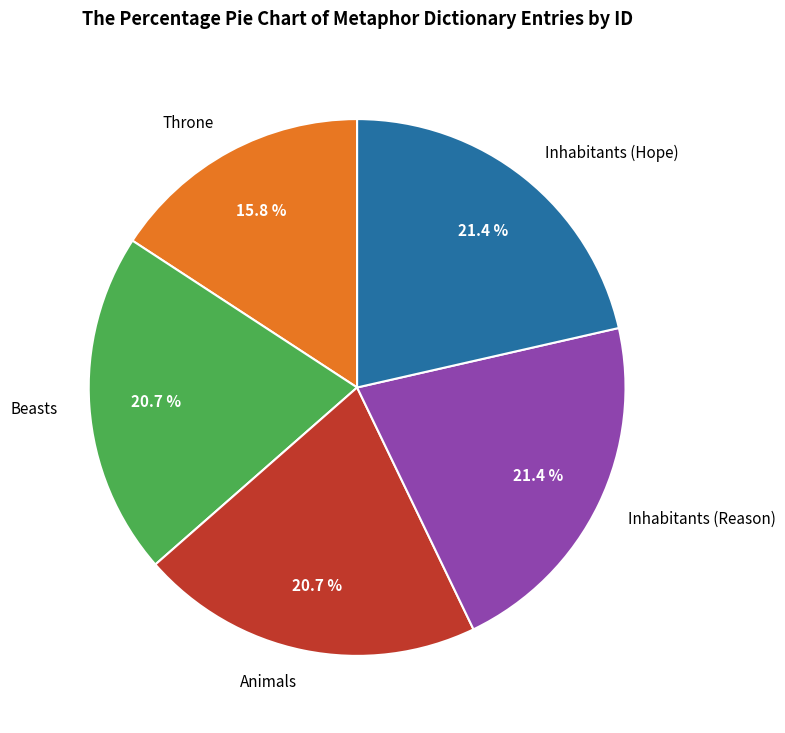

Count the number of slices in the pie.

5